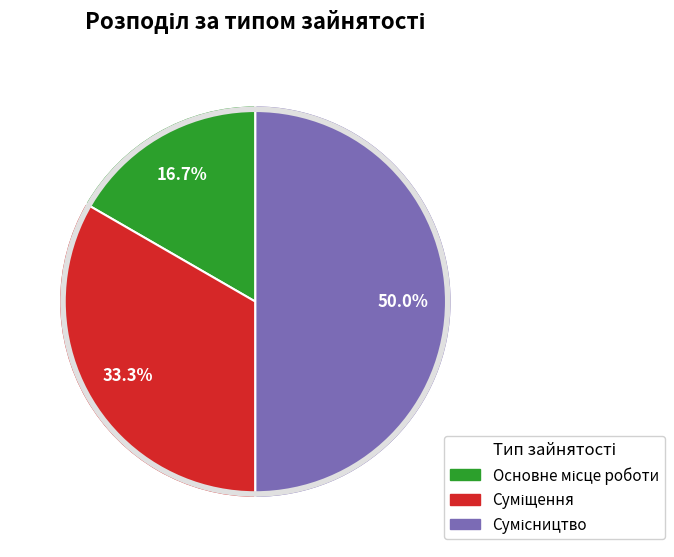

True or false: Суміщення accounts for 40% of the total.

False